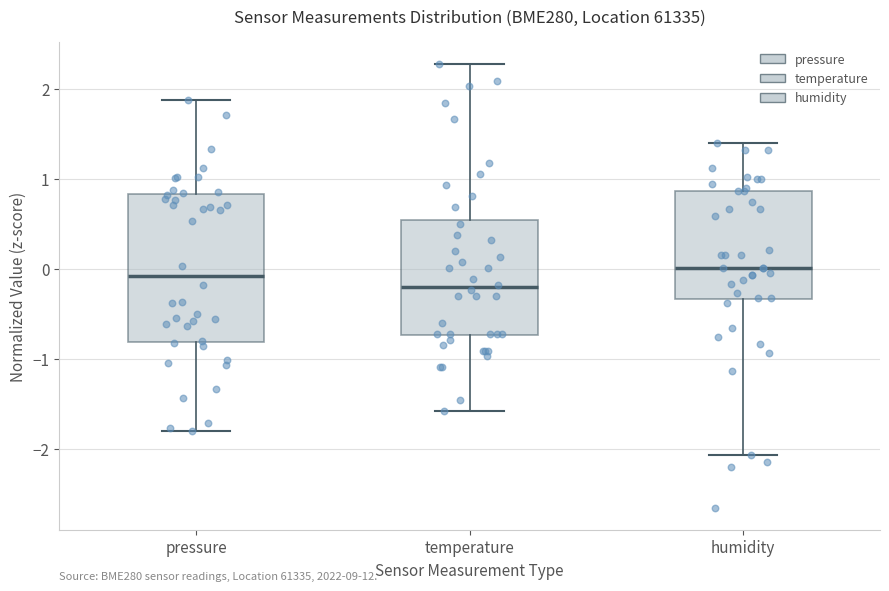

Reading left to right, read every box against the y-axis: the position of its median line, the range the box covers, and the ends of its whiskers. The values are not printed on the chart, so give them approximately, as read against the axis.

pressure: median -0.1, box -0.8 to 0.8, whiskers -1.8 to 1.9
temperature: median -0.2, box -0.7 to 0.5, whiskers -1.6 to 2.3
humidity: median 0.0, box -0.3 to 0.9, whiskers -2.1 to 1.4